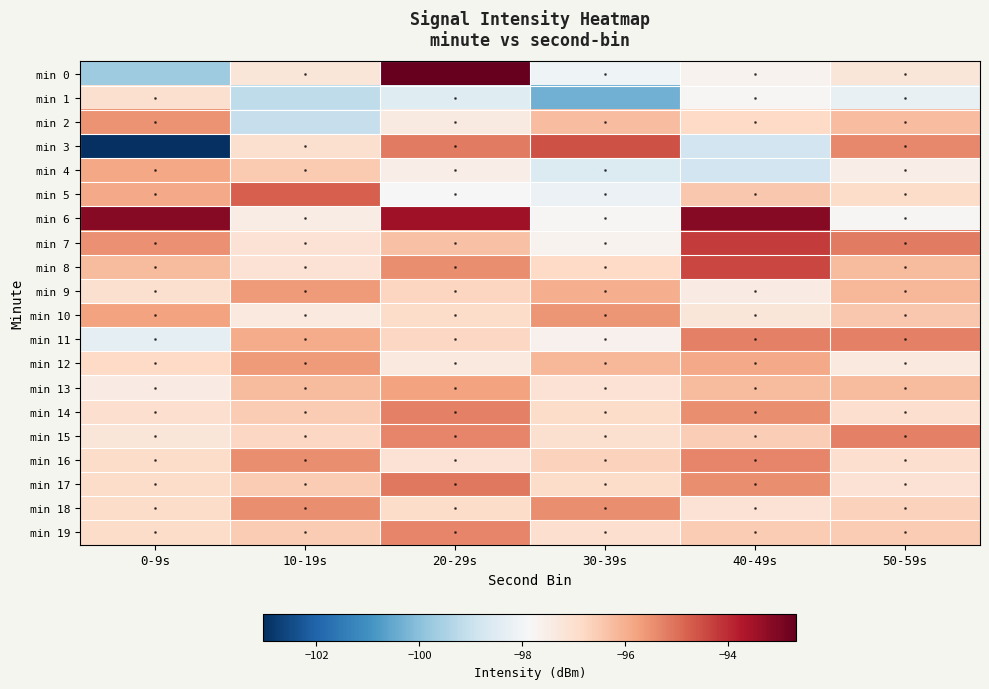

Between 20-29s and 40-49s, which is larger?

20-29s